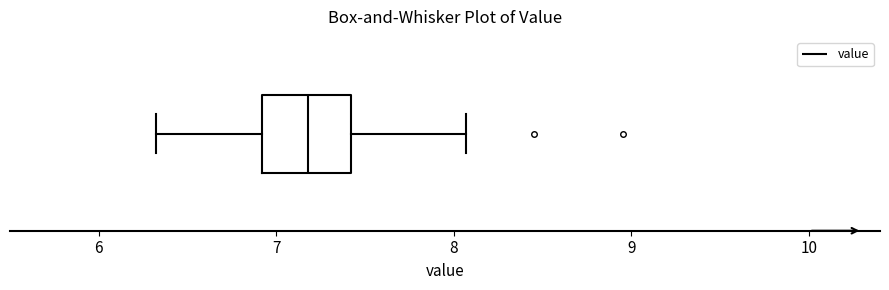

Transcribe this box plot: give where the median line is, the range the box spans, and where the two whiskers end, as read against the x-axis. The values are not printed on the chart, so give them approximately, as read against the axis.

median 7.2, box 6.9 to 7.4, whiskers 6.3 to 8.1